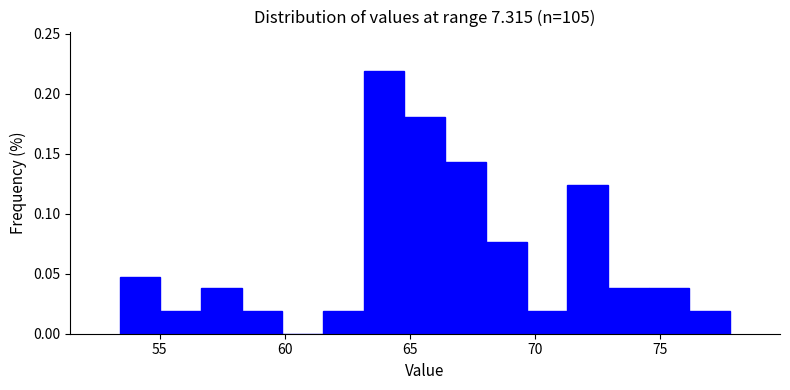

Around what value on the x-axis is the tallest bar? Give the approximate position of its centre, as read against the axis.

64.0